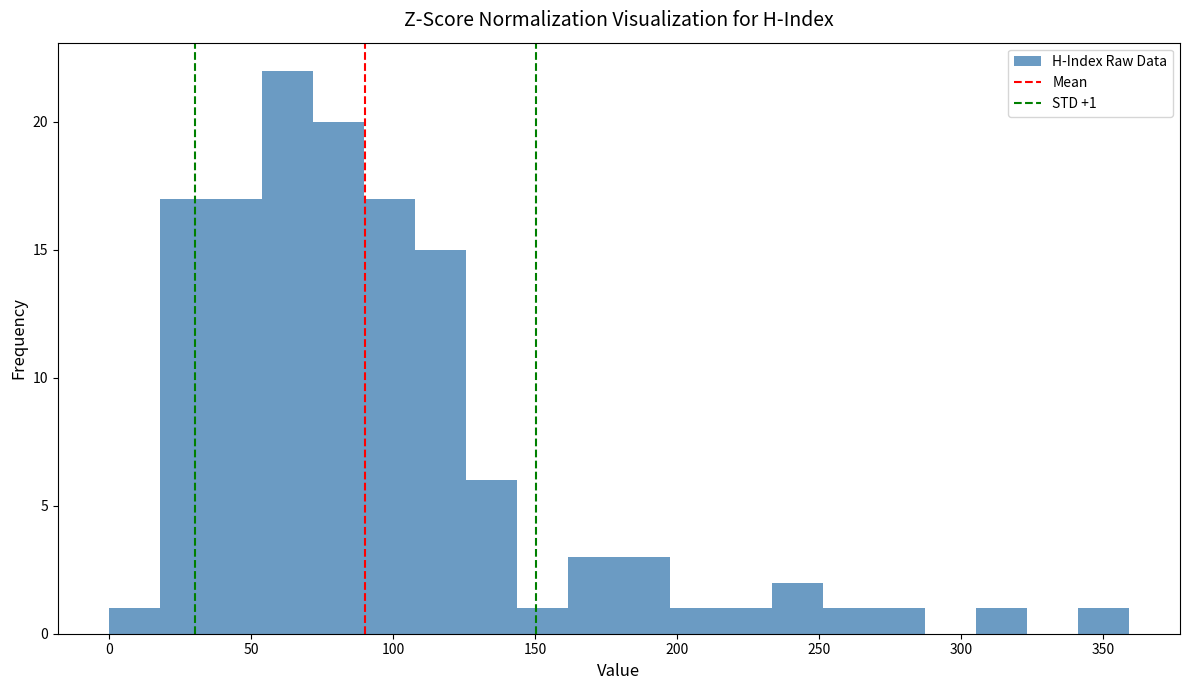

Around what value on the x-axis is the tallest bar? Give the approximate position of its centre, as read against the axis.

65